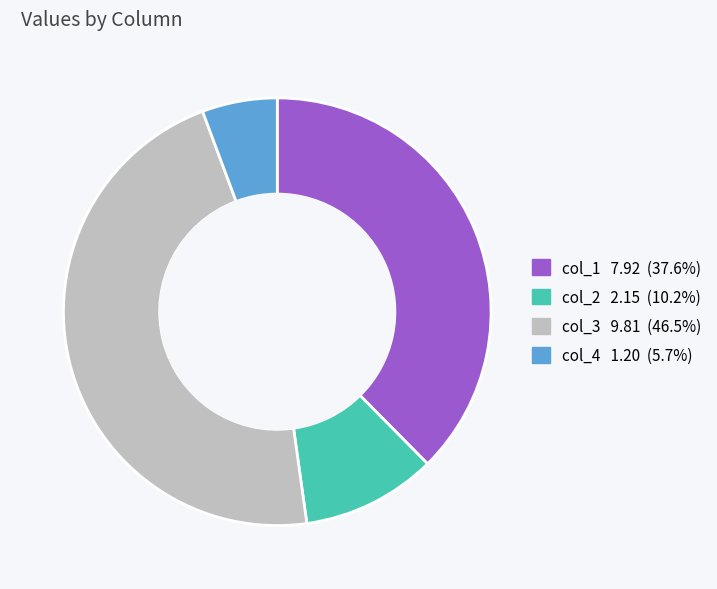

Between col_3 and col_4, which is larger?

col_3